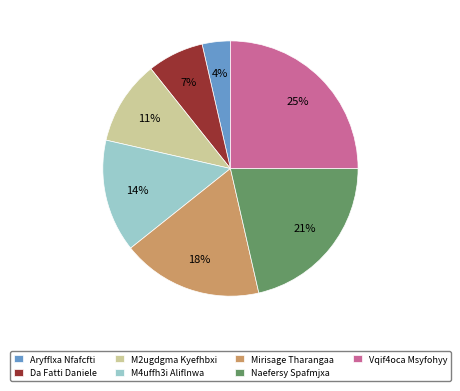

How many slices are in this pie chart?

7